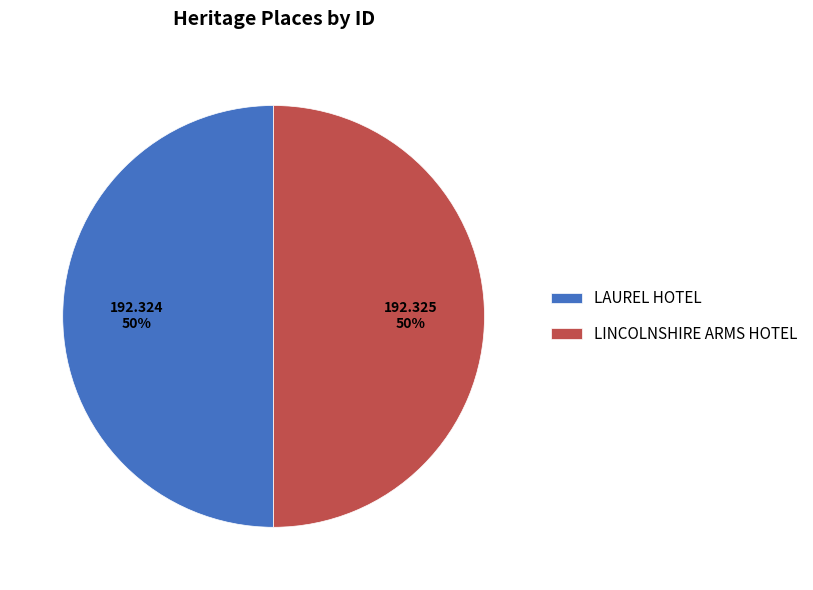

Combined, do LINCOLNSHIRE ARMS HOTEL and LAUREL HOTEL account for over 50%?

Yes